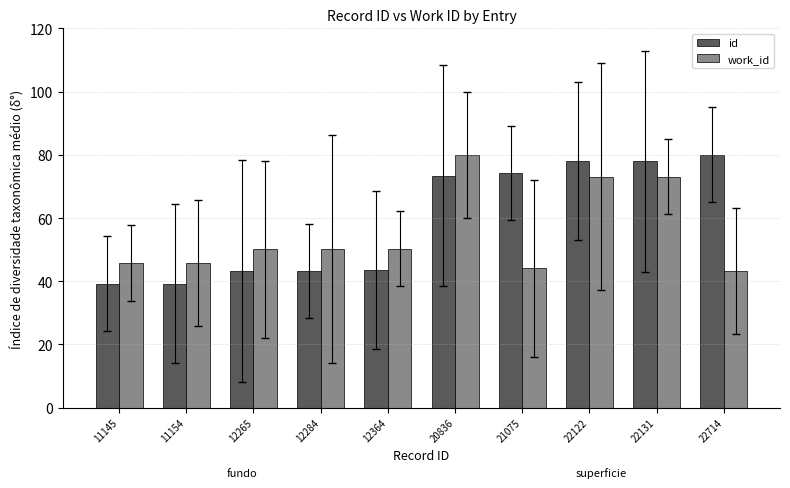

What is the minimum value for id?

39.3